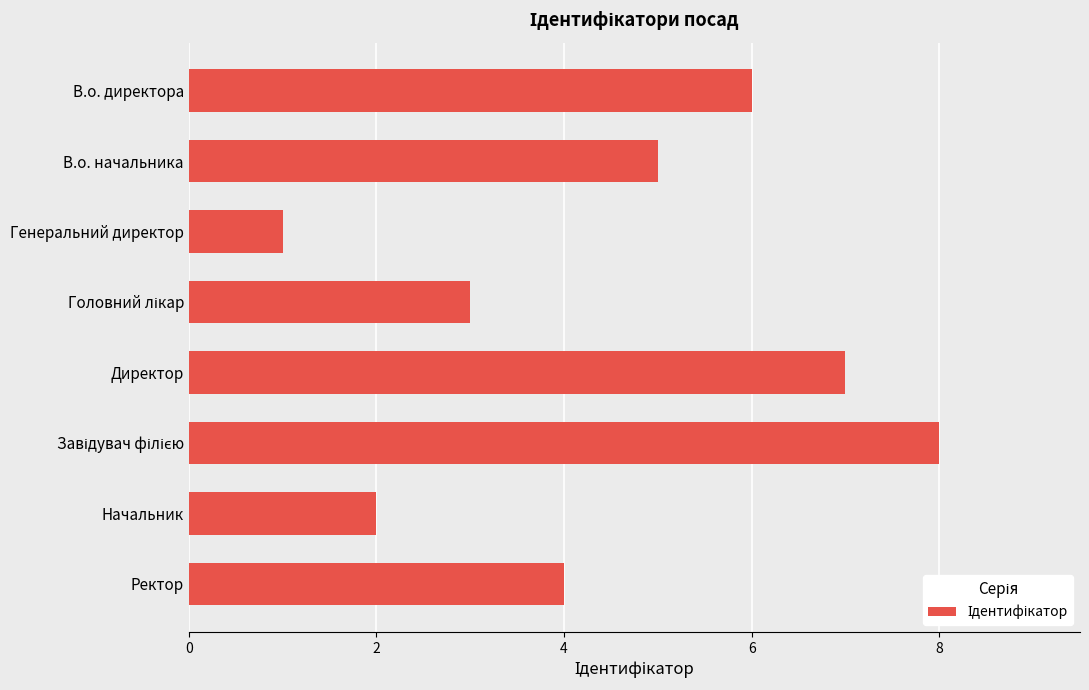

What is the label of the 7th bar from the top?

Начальник